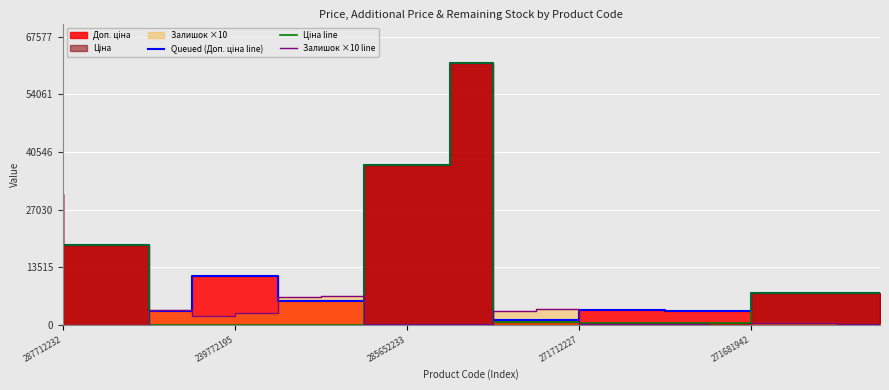

Which series ends up on top after the final intersection of Queued (Доп. ціна line) and Залишок ×10 line?

Queued (Доп. ціна line)